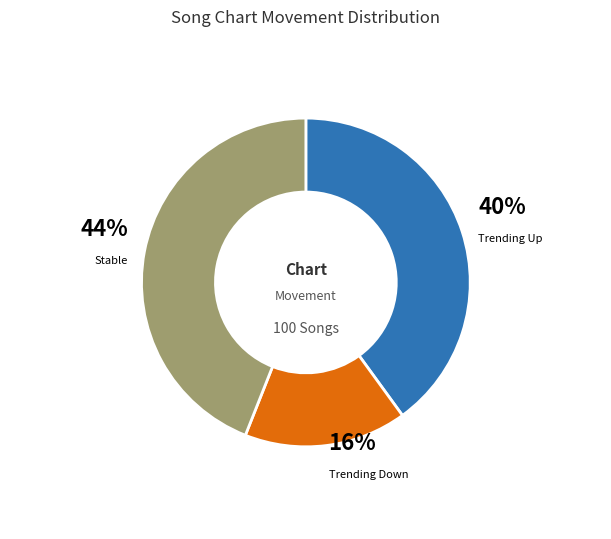

Does any single category account for the majority?

No